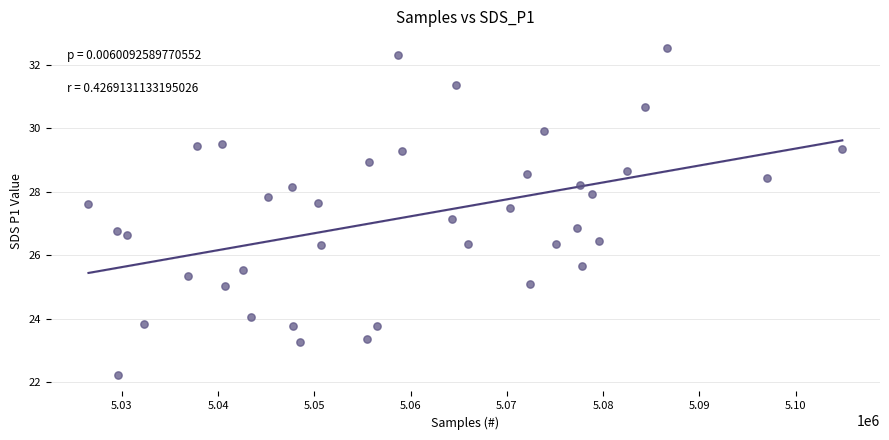

What is the range of X values (max minus min)?

78308.0